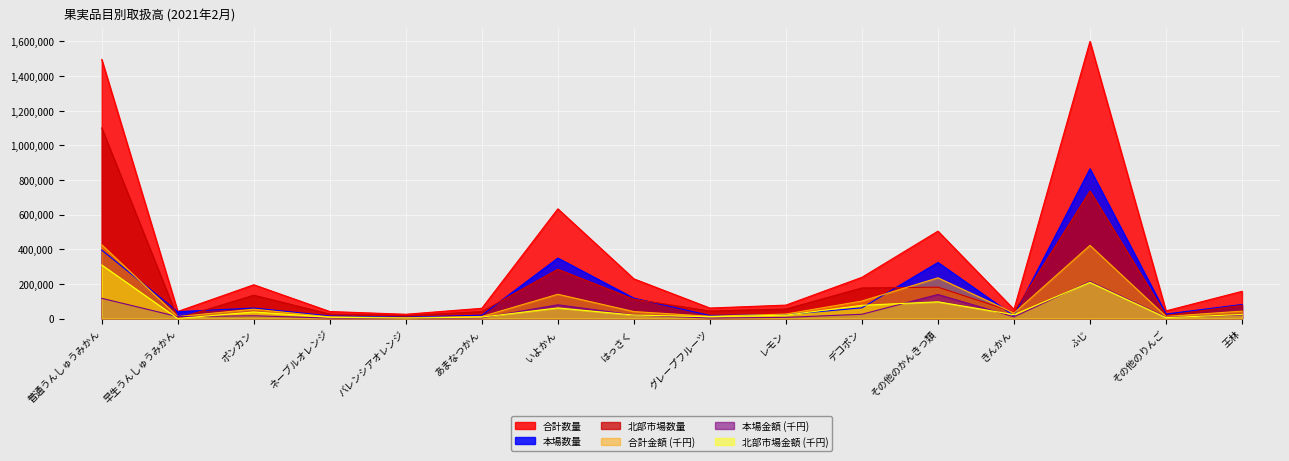

What is the average value of the 本場金額 series?

42053.9